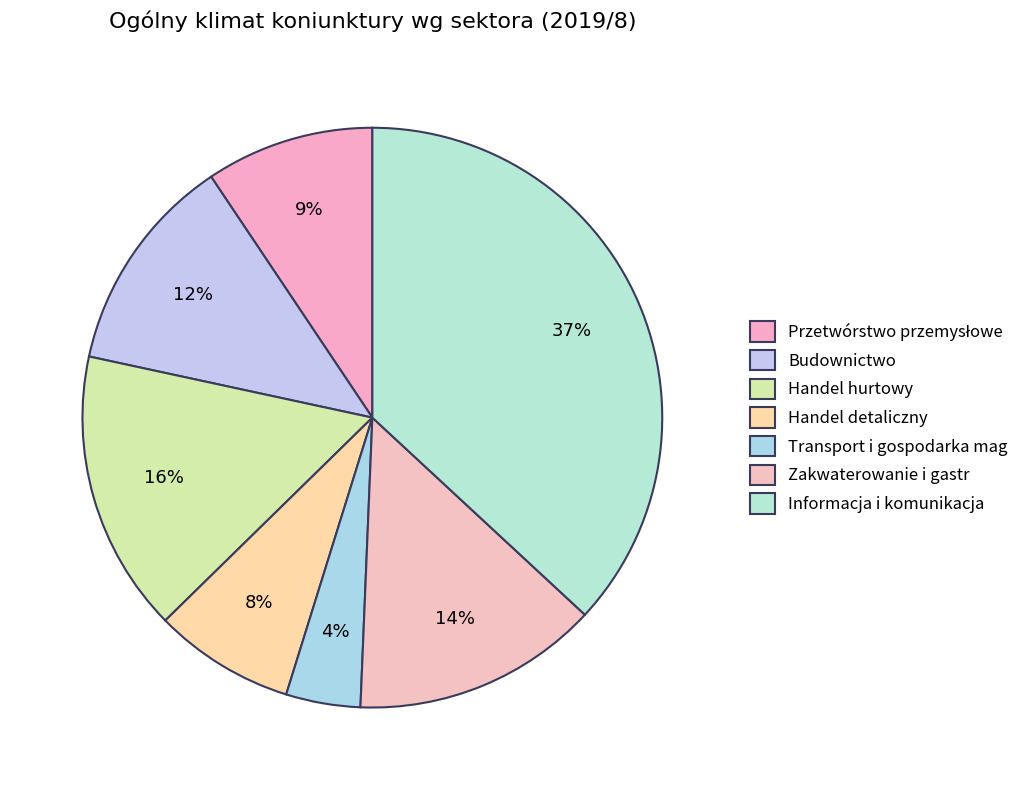

What is the change in value from Przetwórstwo przemysłowe to Zakwaterowanie i gastr?

+2.0